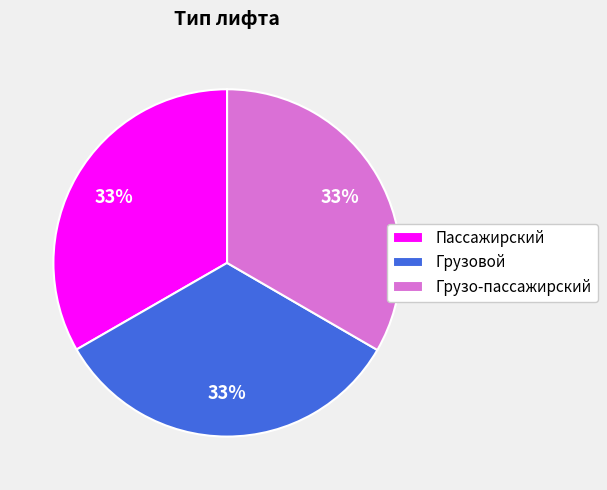

Do Грузовой and Пассажирский together represent more than half of the pie?

Yes